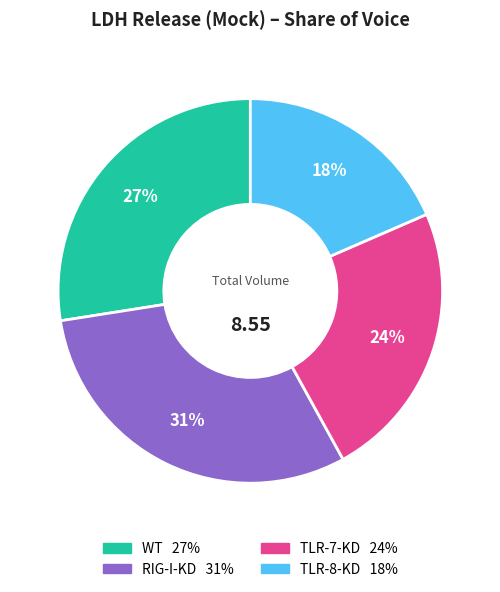

Which category has the smallest portion of the pie?

TLR-8-KD